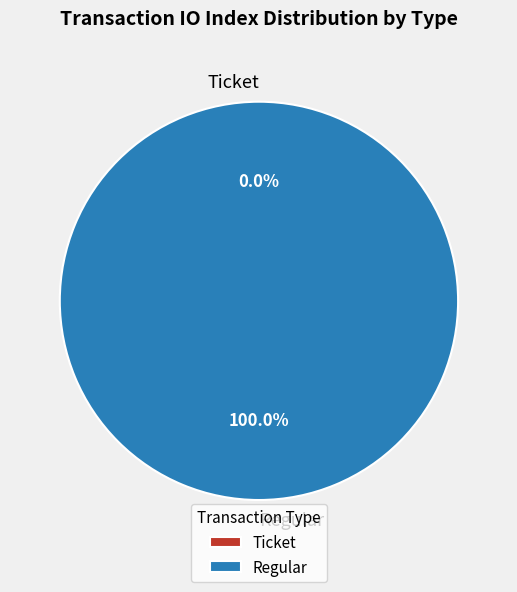

Rank the categories by value from lowest to highest.

Ticket, Regular